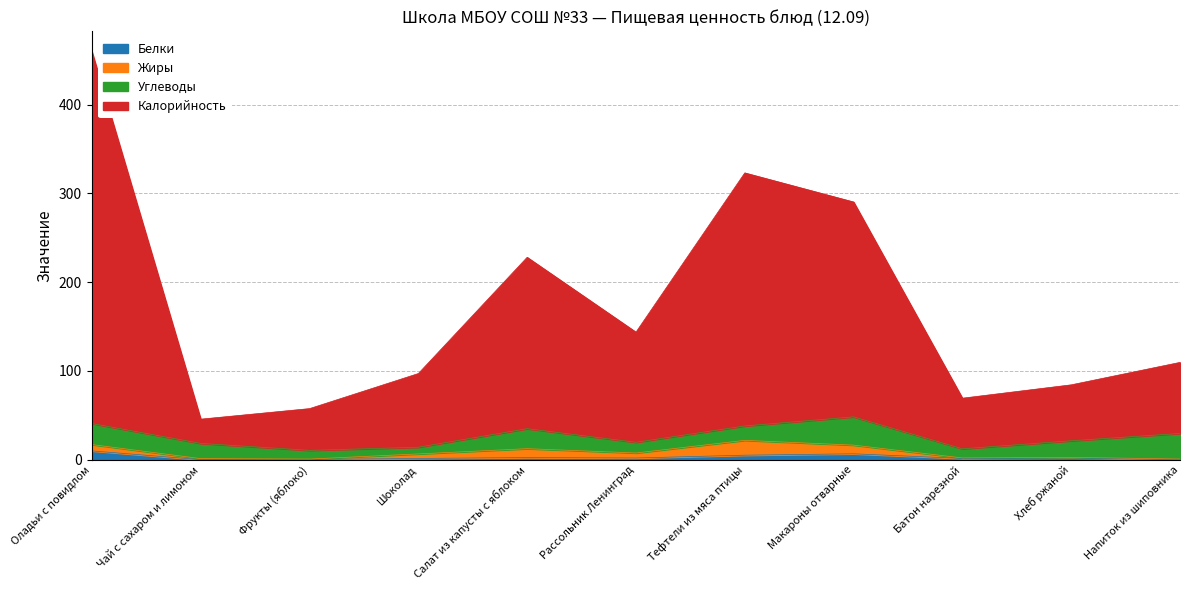

How many interior local valleys does the Белки series have?

3